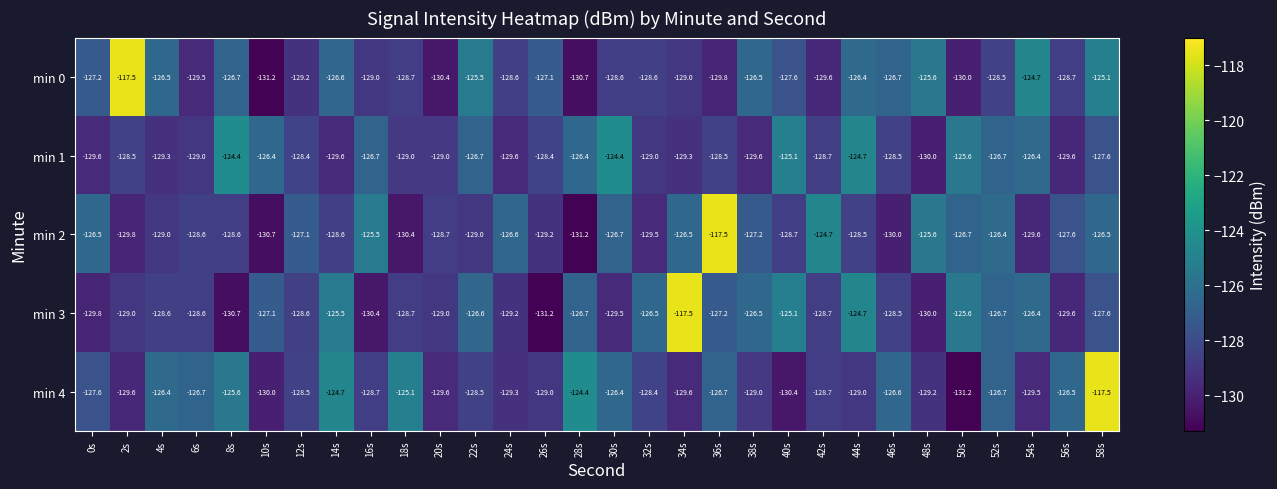

How many values in the min 0 series are below -128?

16